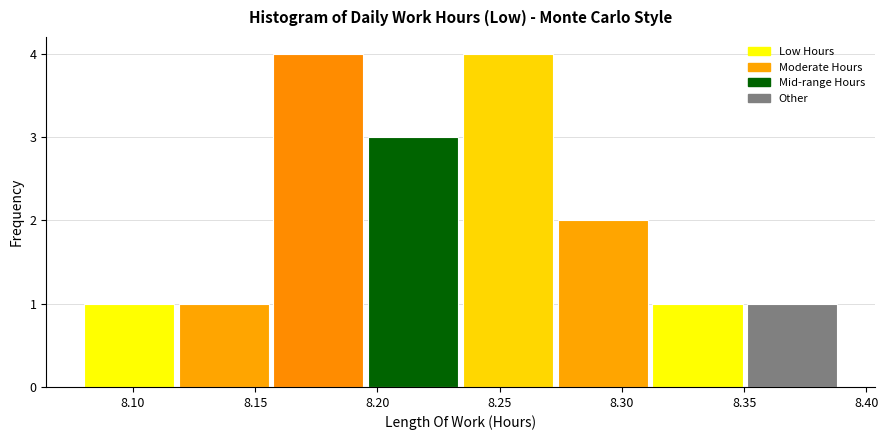

What is the height of the bar covering 8.120 to 8.160 on the x-axis? Neither the bar edges nor the heights are printed on the chart, so give them approximately, as read against the axes.

1